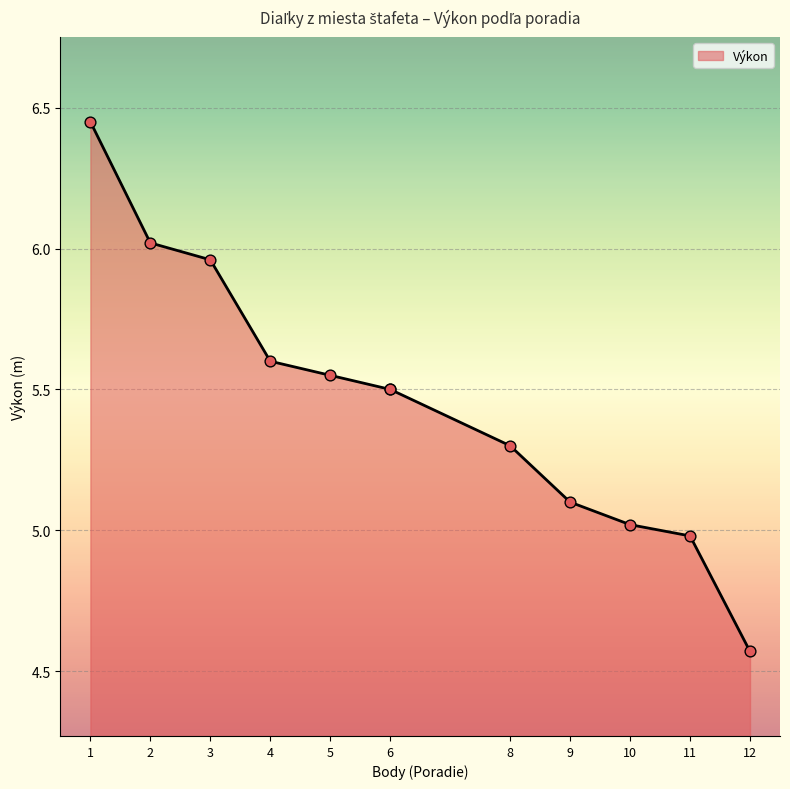

Which has a higher value, 8 or 4?

4